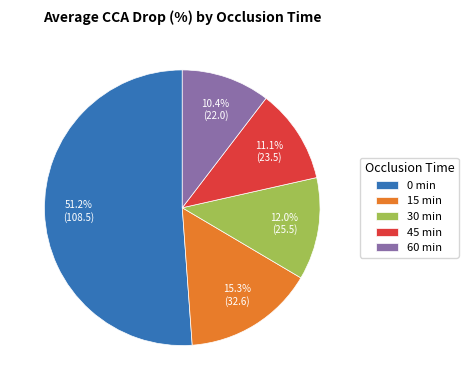

Is the sum of 0 min and 60 min greater than half?

Yes